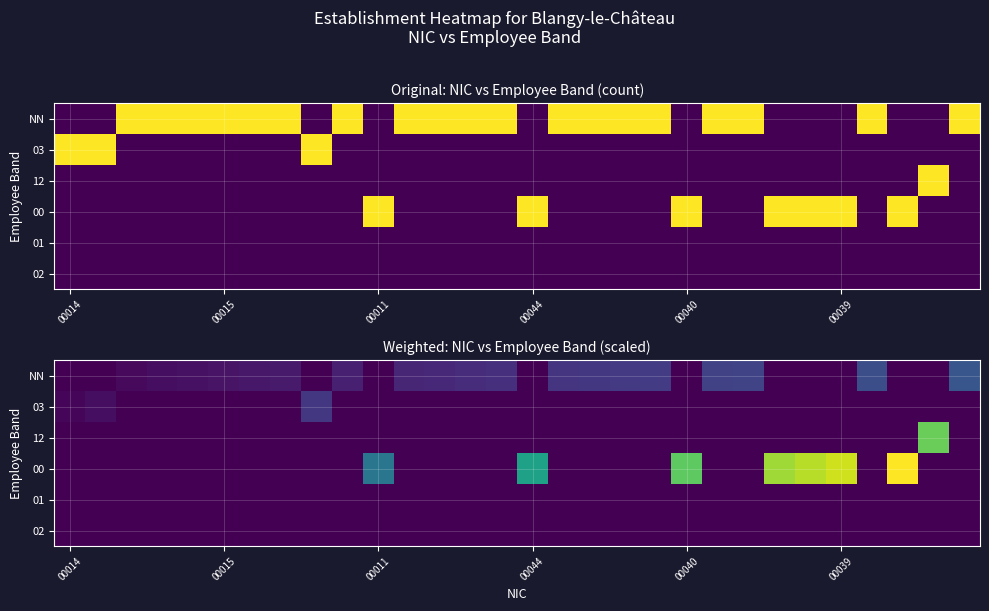

At which label does NN reach its minimum?

00014